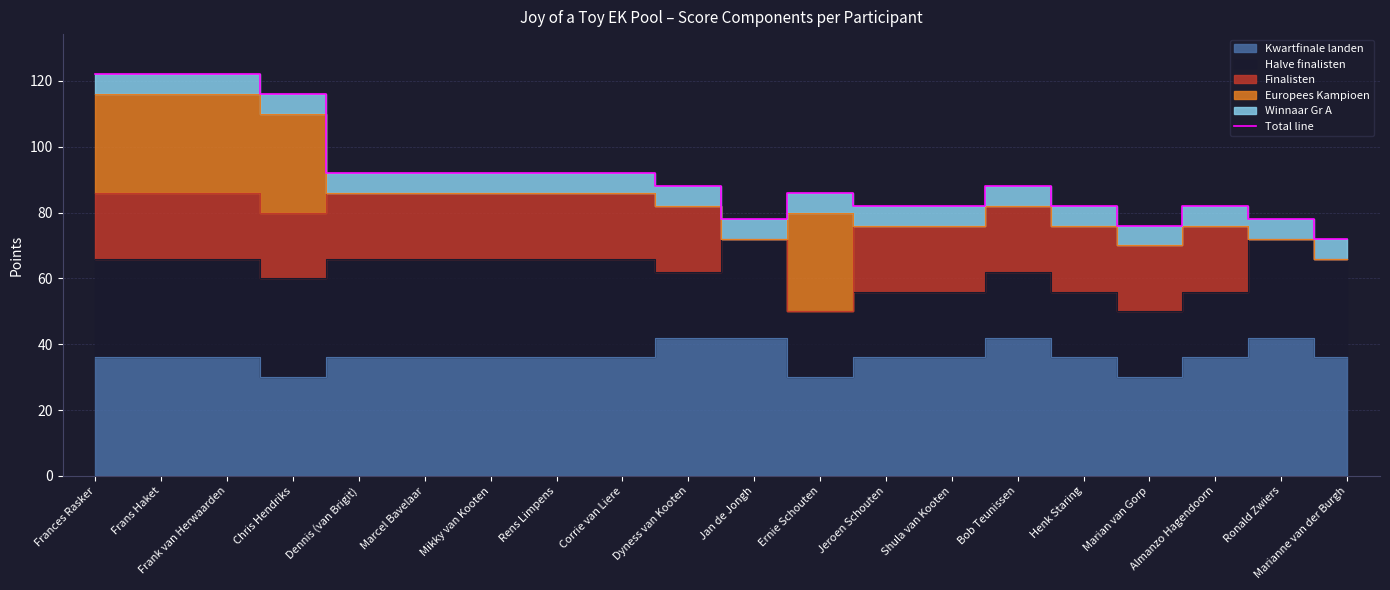

What is the value of the 10th point from the left?

88